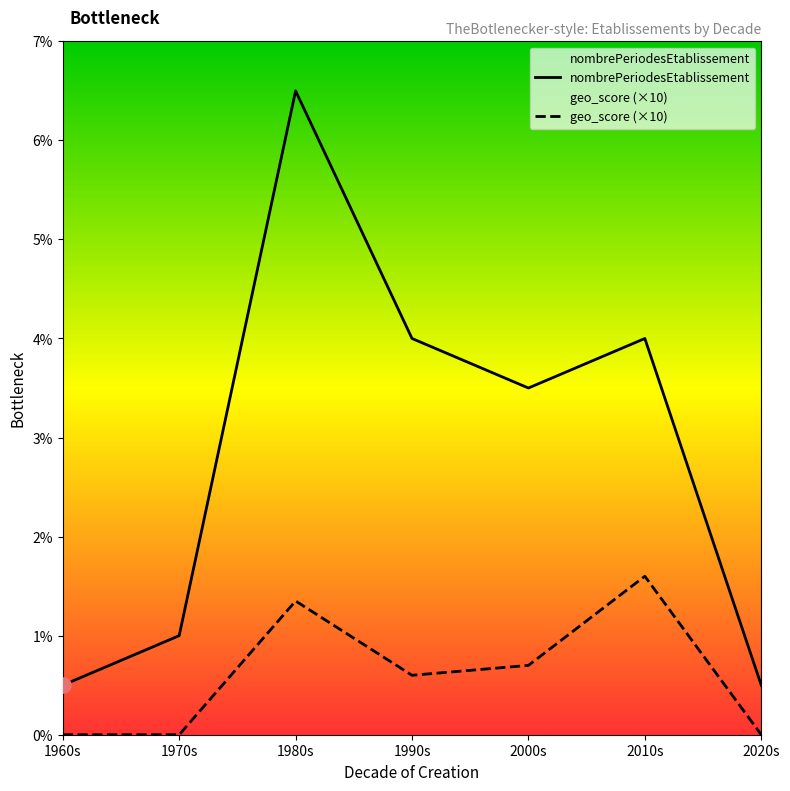

Which series has the widest spread of Y values?

nombrePeriodesEtablissement